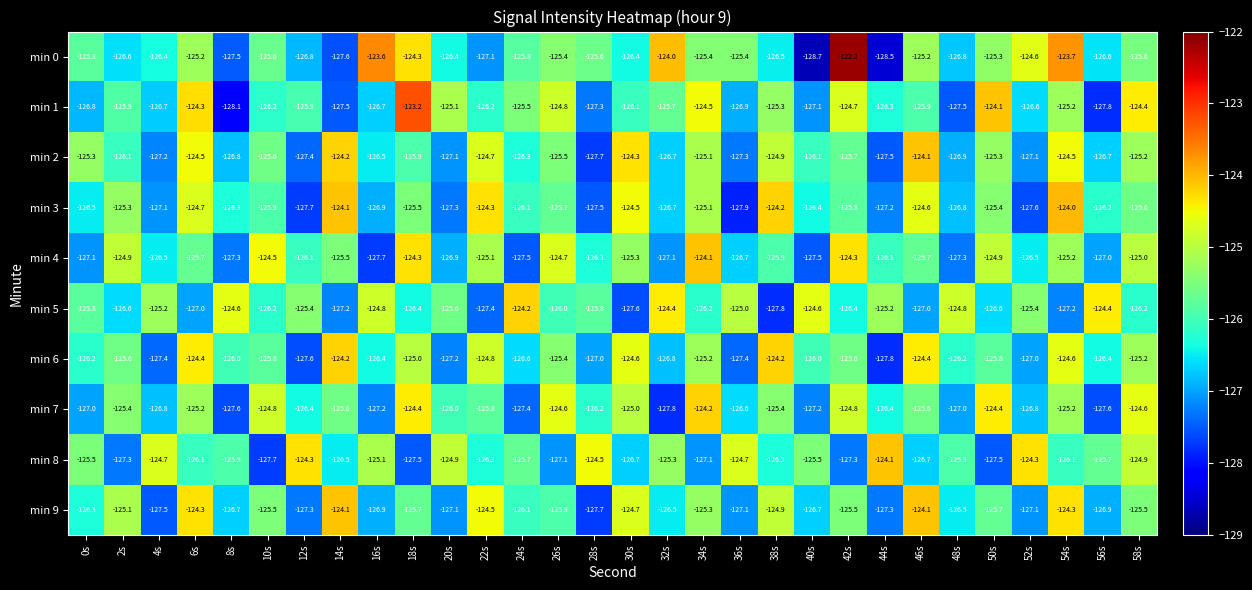

At which category is the sum across all series the highest?

54s